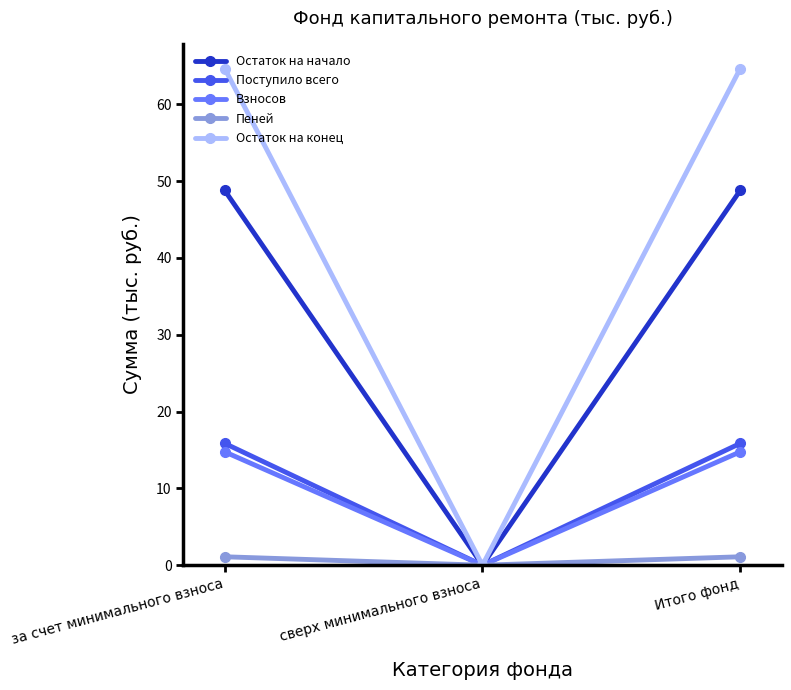

Where is Остаток на конец nearest to the value 32?

сверх минимального взноса